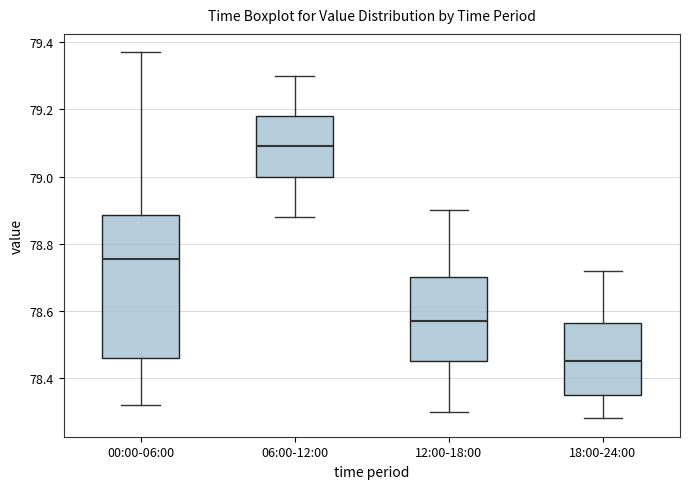

Which box has the highest median line?

06:00-12:00